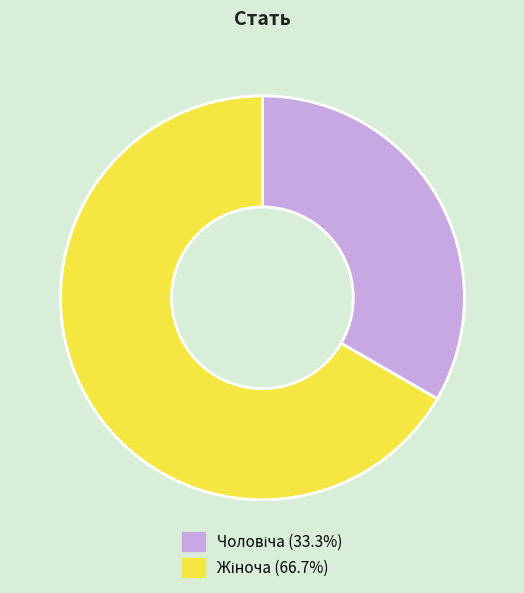

Is there any slice that represents more than half of the pie?

Yes